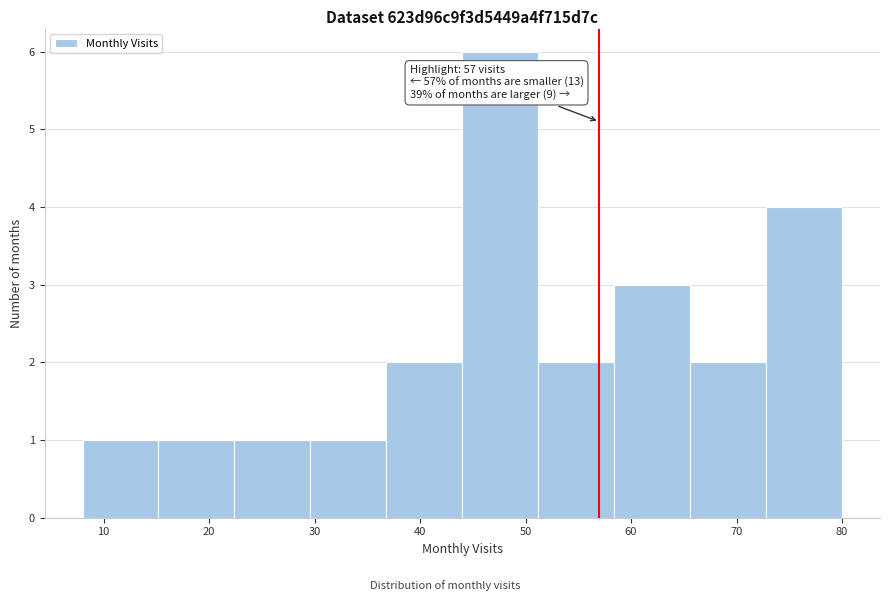

Over which range of the x-axis is the bar tallest?

44.0 to 51.2